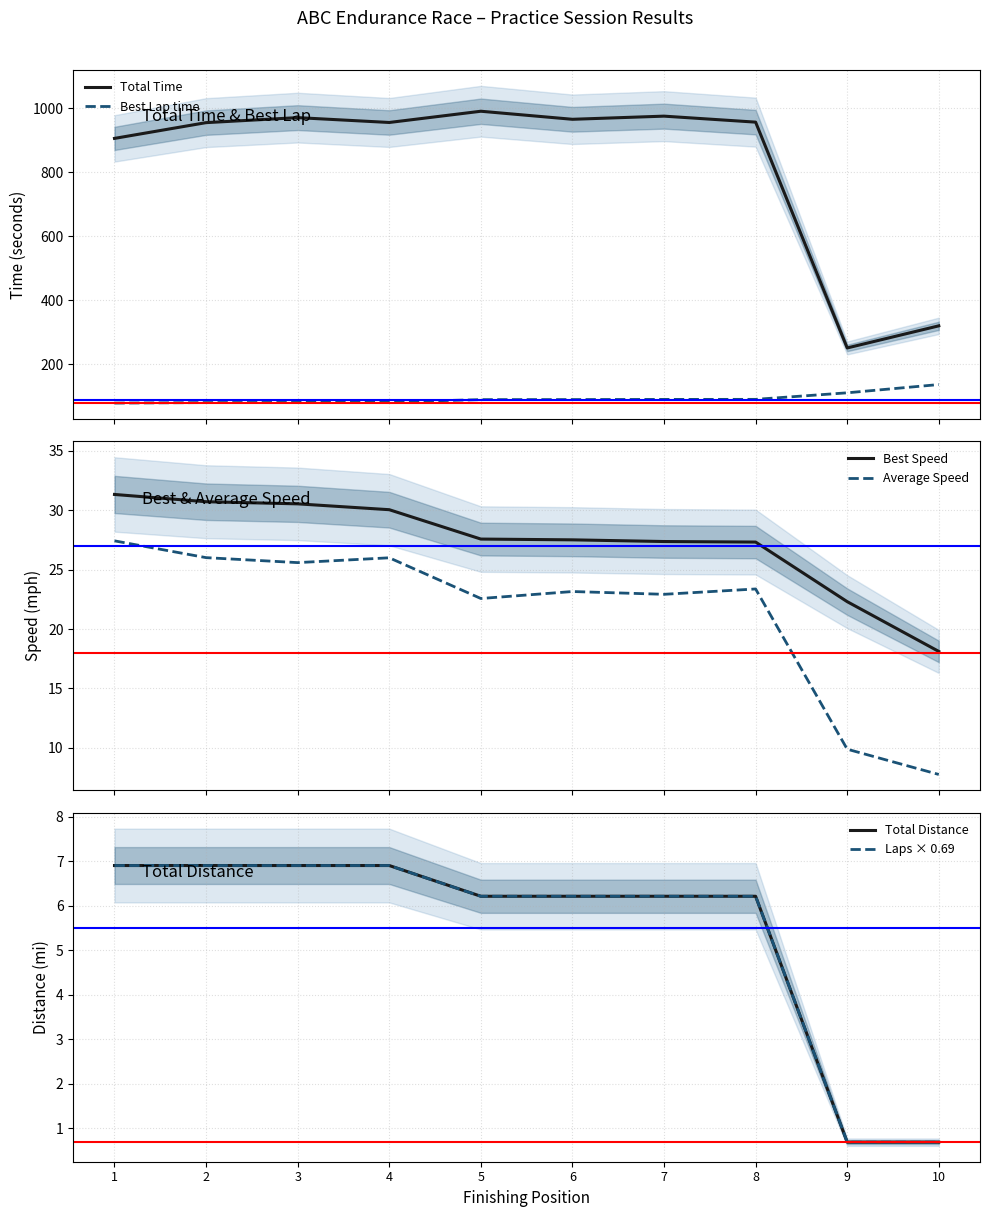

Where is the first local minimum for Average Speed?

3